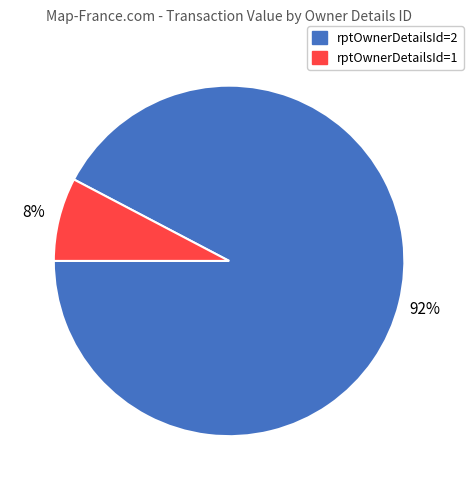

How many slices are in this pie chart?

2